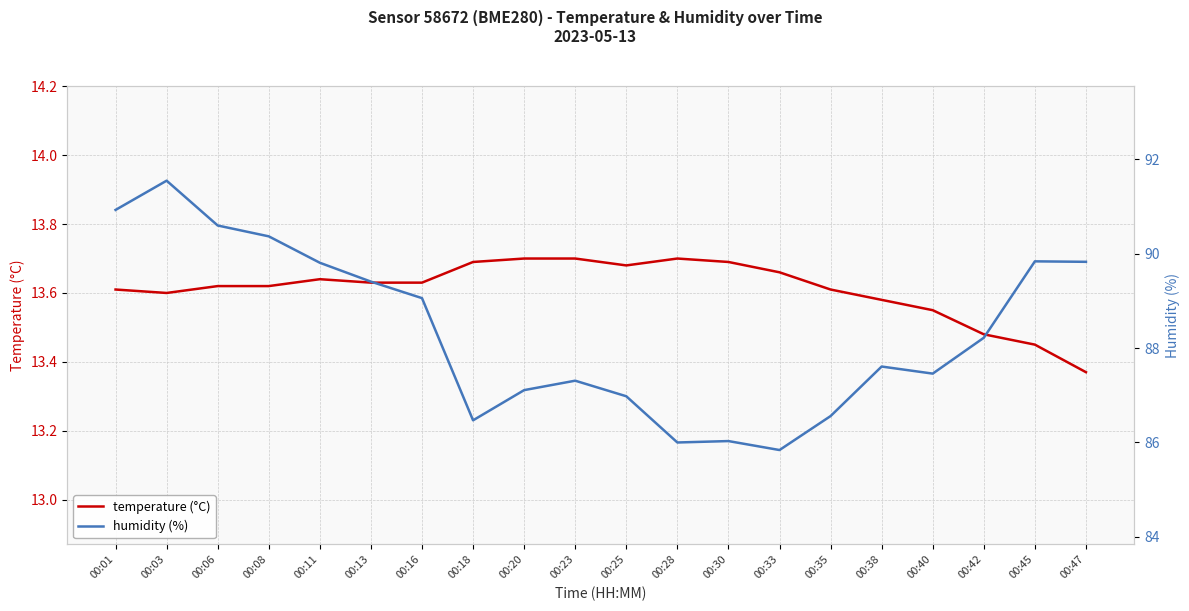

List the labels in order of humidity (%) value, smallest first.

00:33, 00:28, 00:30, 00:18, 00:35, 00:25, 00:20, 00:23, 00:40, 00:38, 00:42, 00:16, 00:13, 00:11, 00:47, 00:45, 00:08, 00:06, 00:01, 00:03